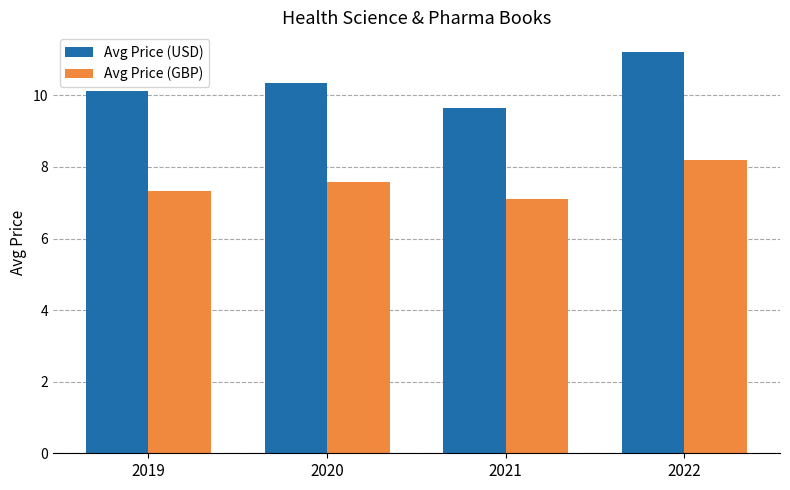

Which series has the largest total across all categories?

Avg Price (USD)